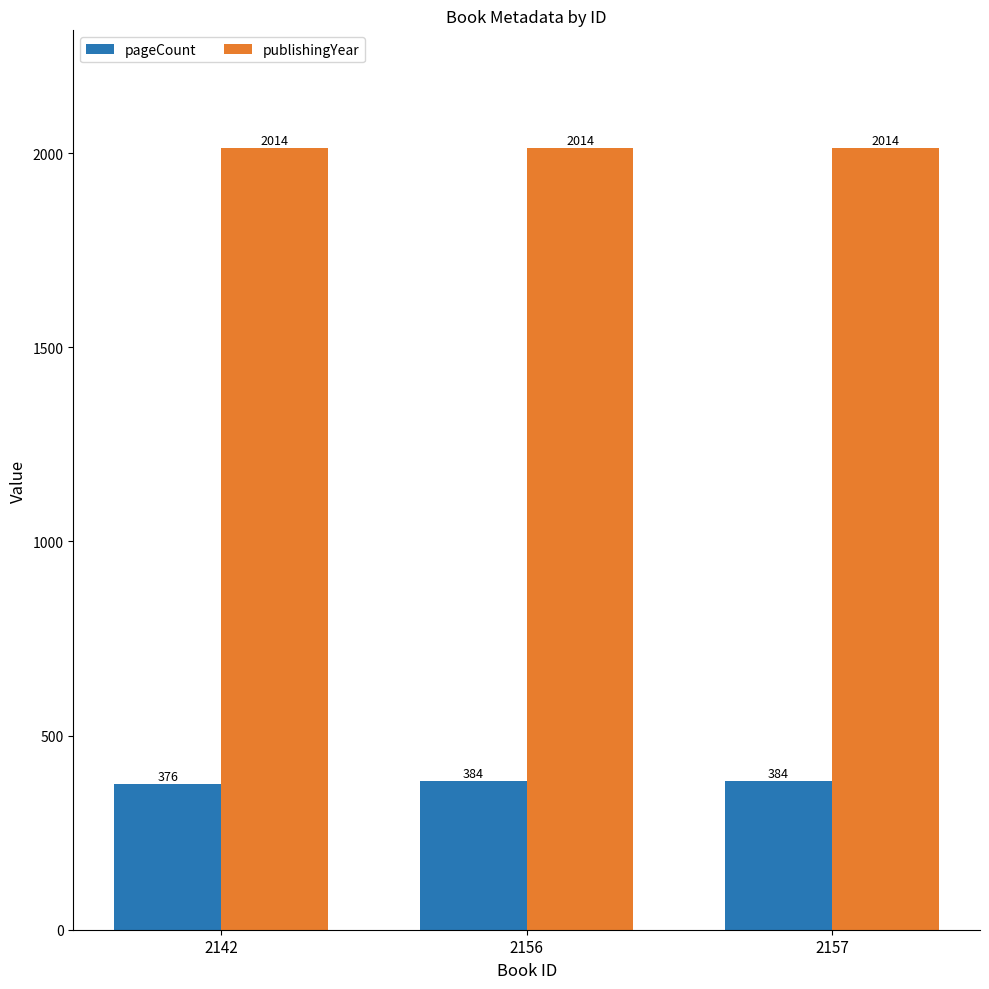

What is the sum of all publishingYear values?

6042